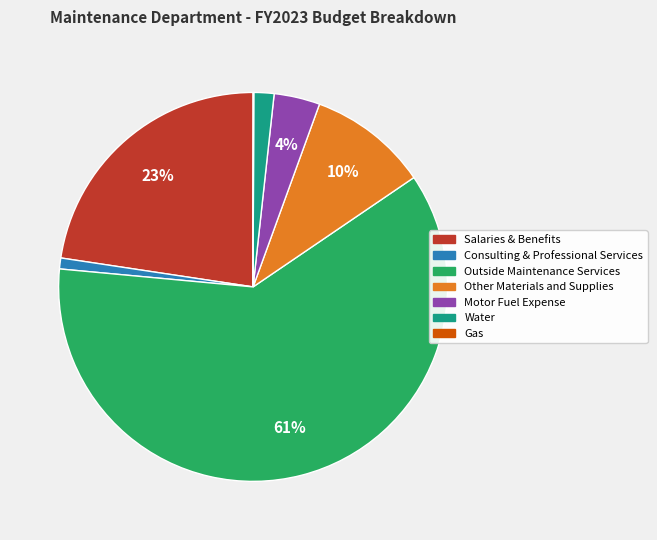

To the nearest percent, what is the average slice percentage?

14%